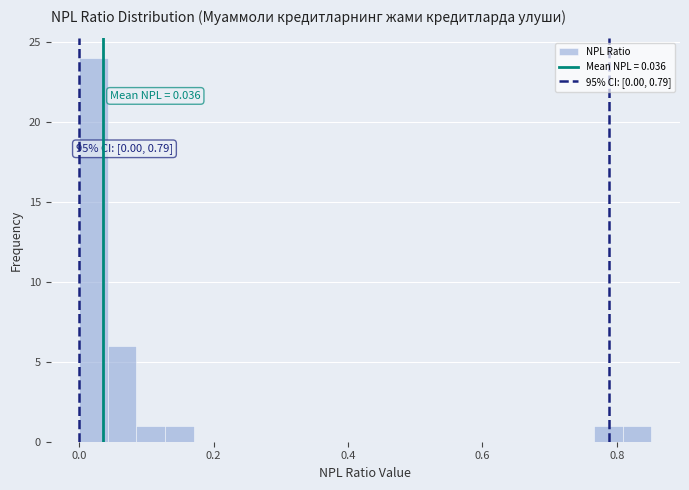

Around what value on the x-axis is the tallest bar? Give the approximate position of its centre, as read against the axis.

0.02